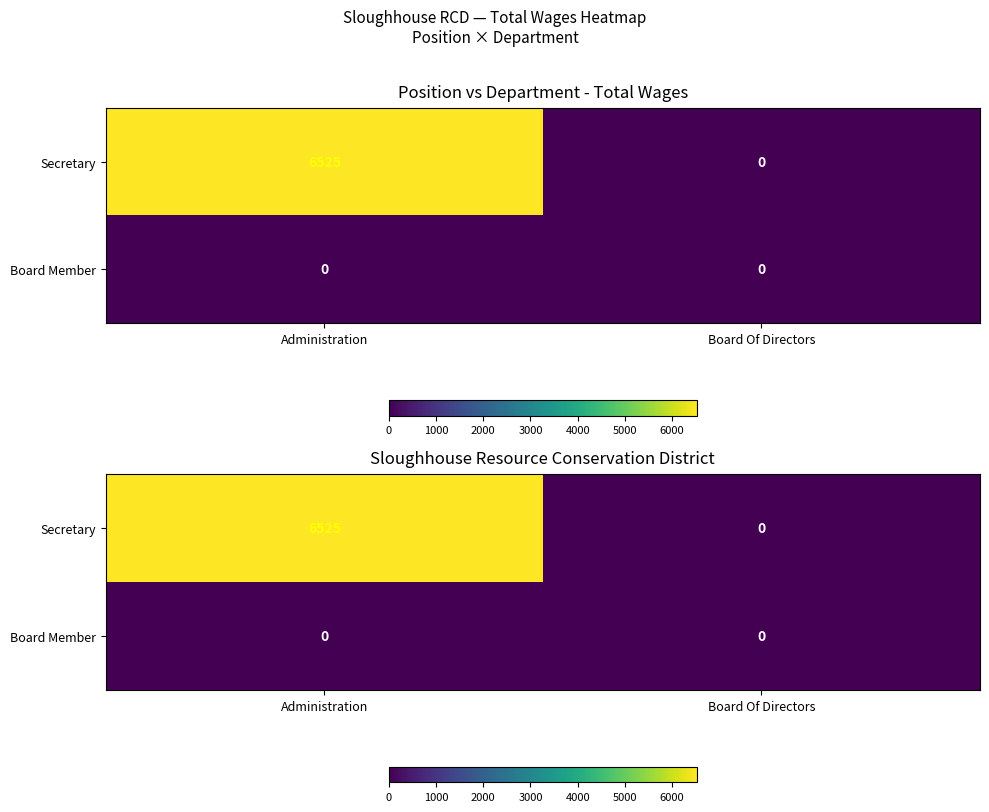

What is the total value across all series at Administration?

6525